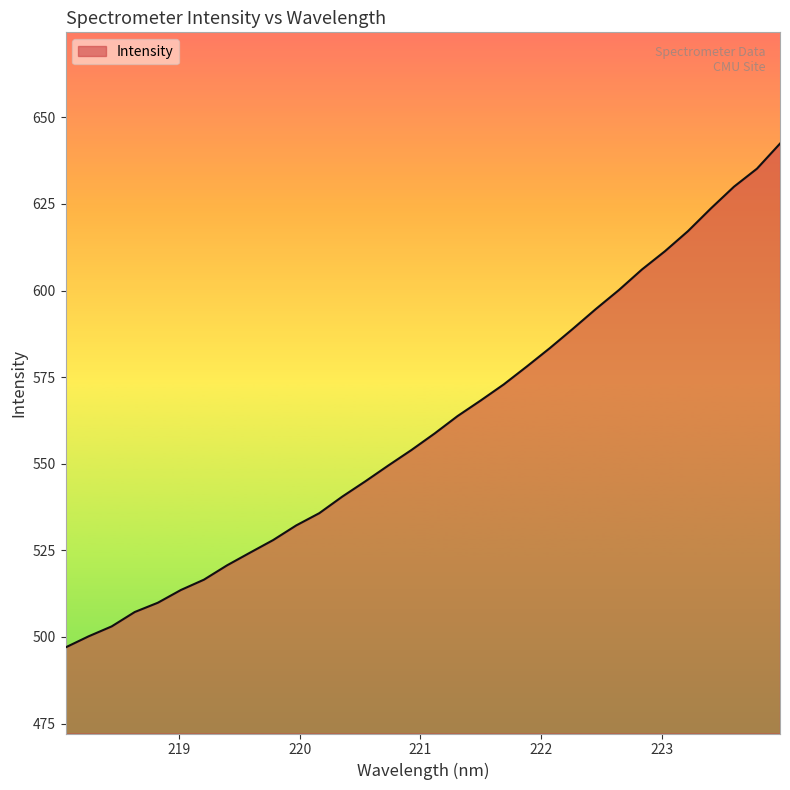

What is the difference between the maximum and minimum values?

145.4